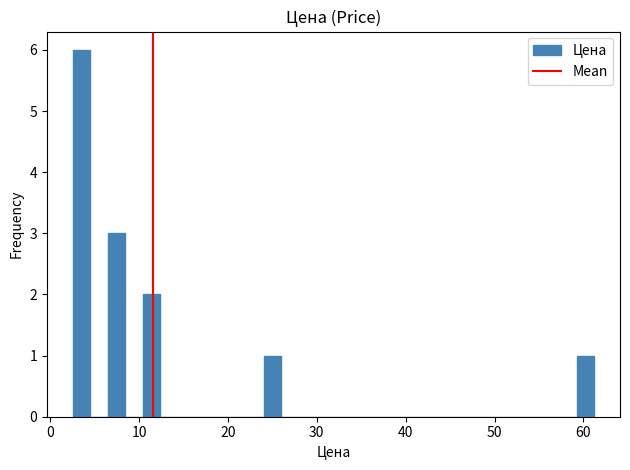

Read against the x-axis, roughly where is the centre of the tallest bar?

4